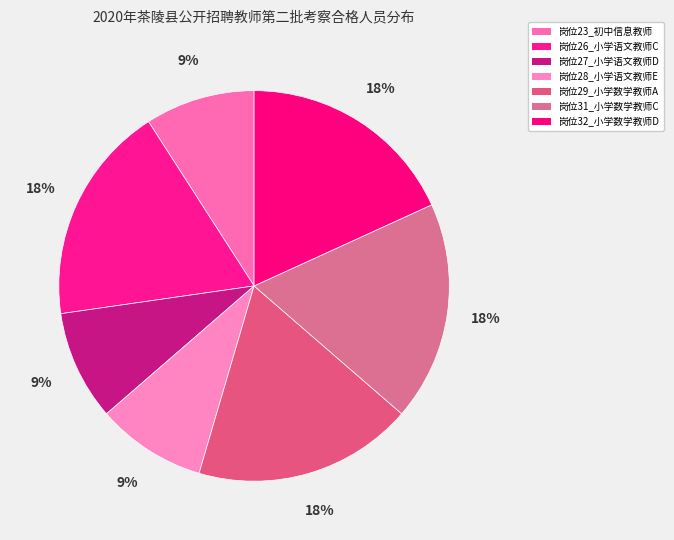

How many slices are in this pie chart?

7